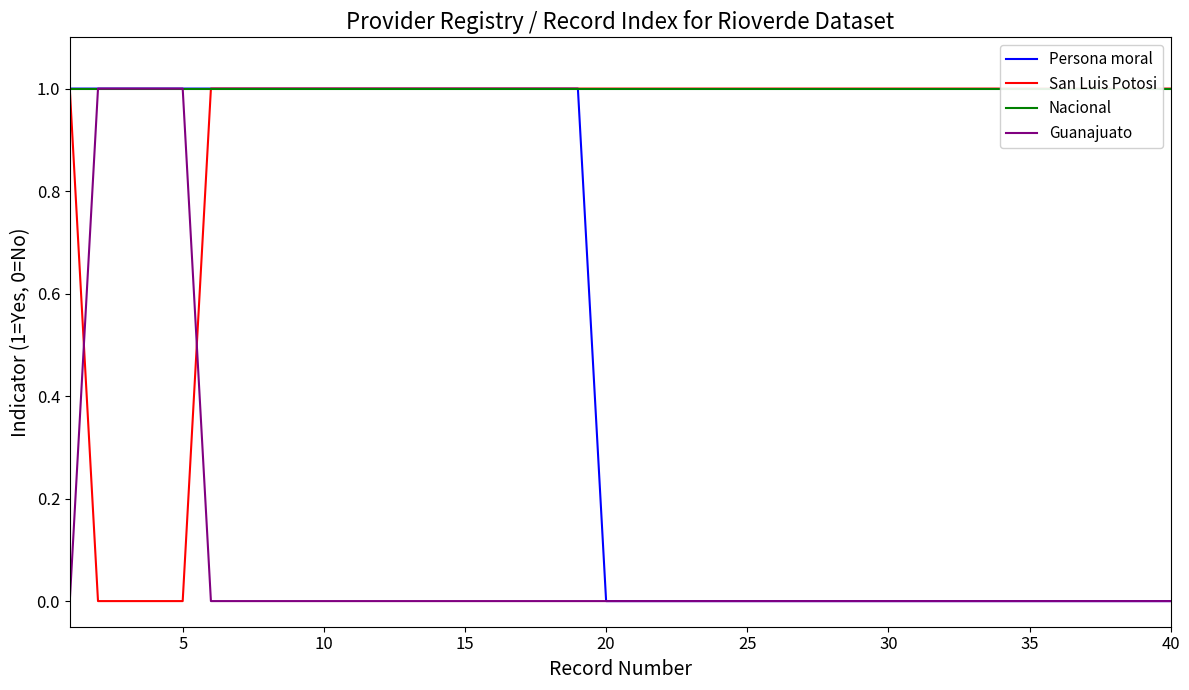

What is the maximum value for Persona moral?

1